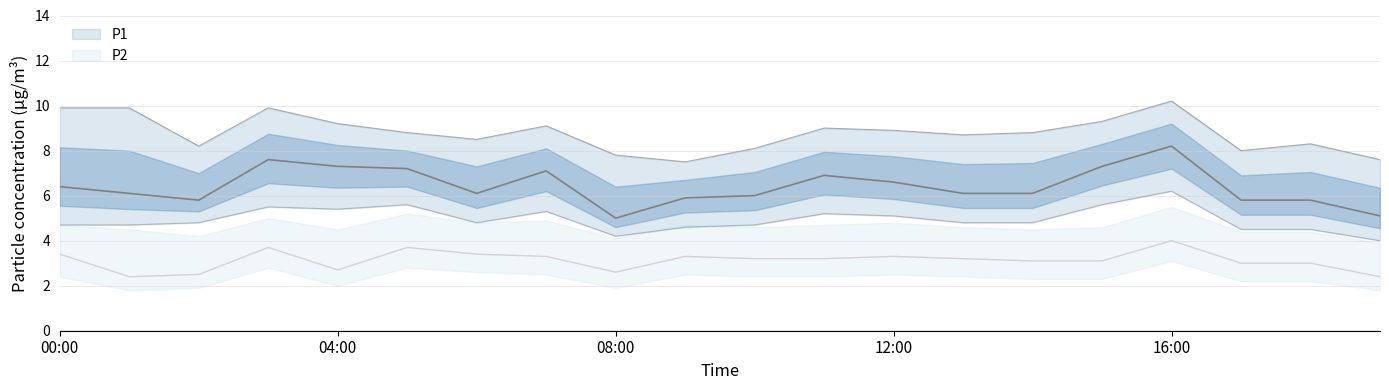

What position from the left is 13:00?

14